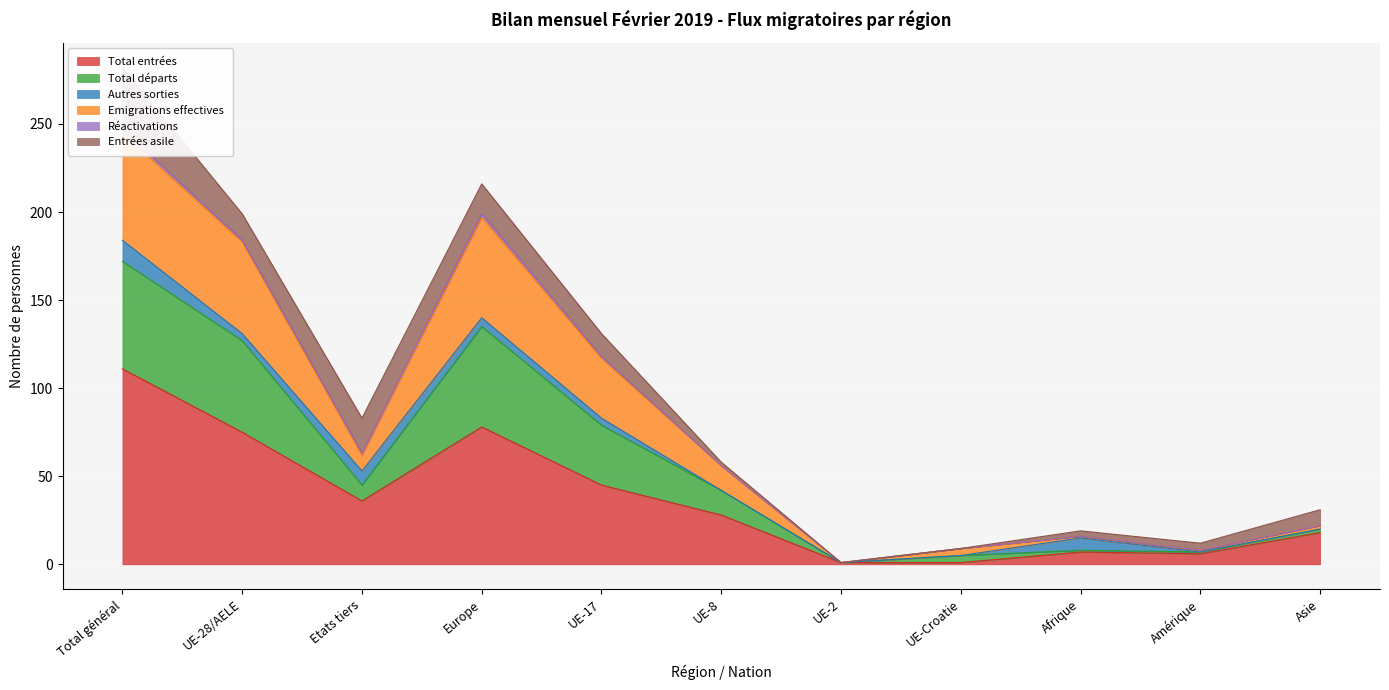

Read the Total entrées value at Europe.

78